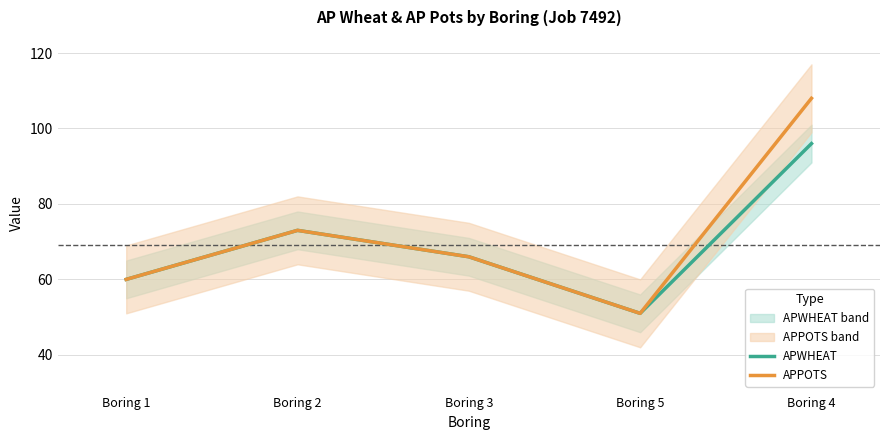

At which category is the sum across all series the highest?

Boring 4